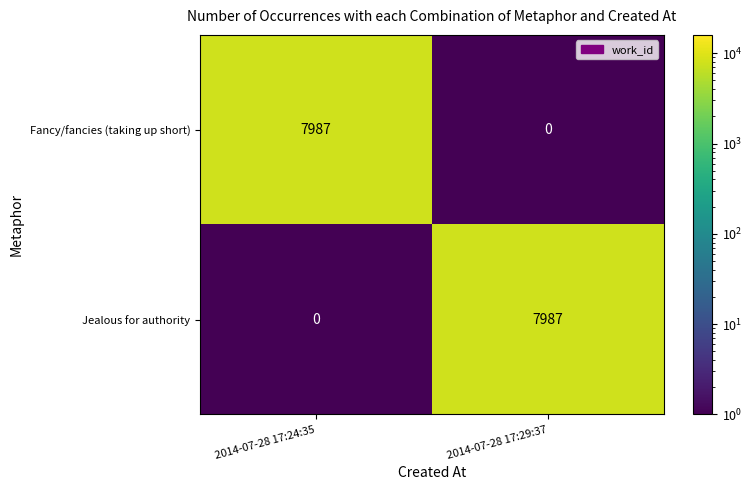

What is the total value across all series at 2014-07-28 17:24:35?

7987